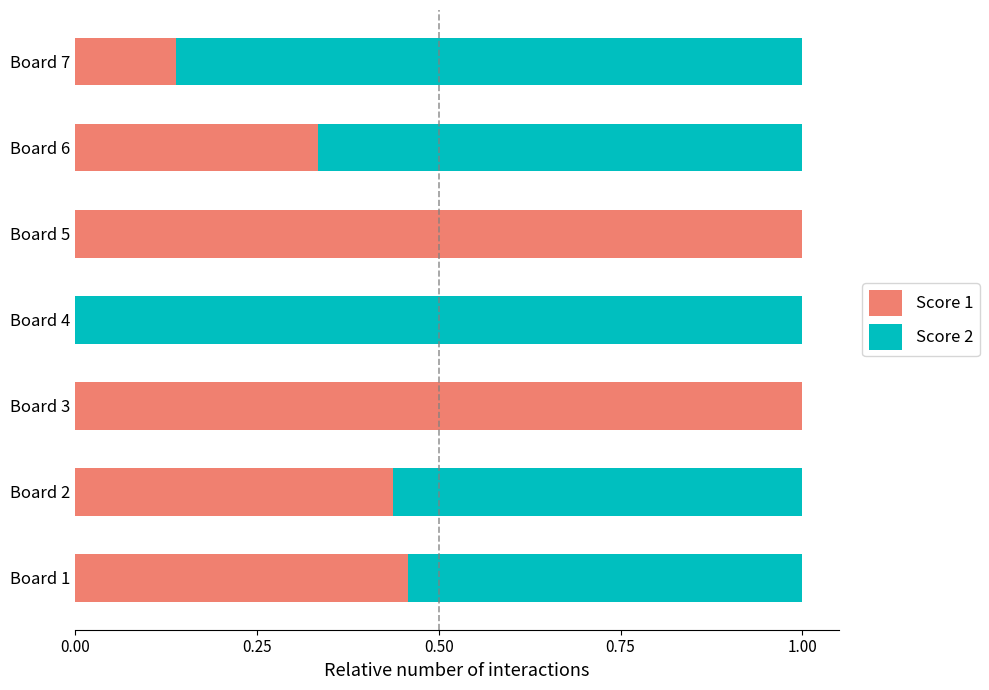

What is the total value across all series at Board 6?

1.0